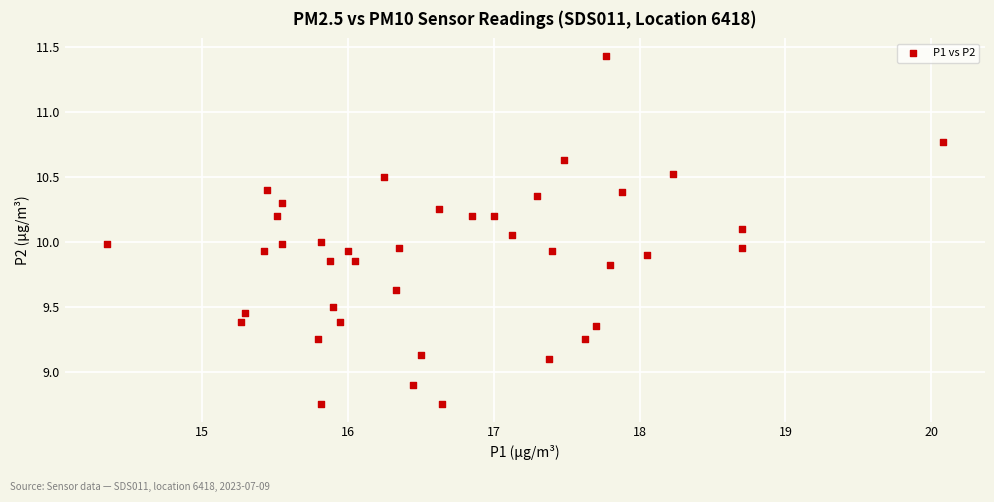

What is the range of Y values (max minus min)?

2.7